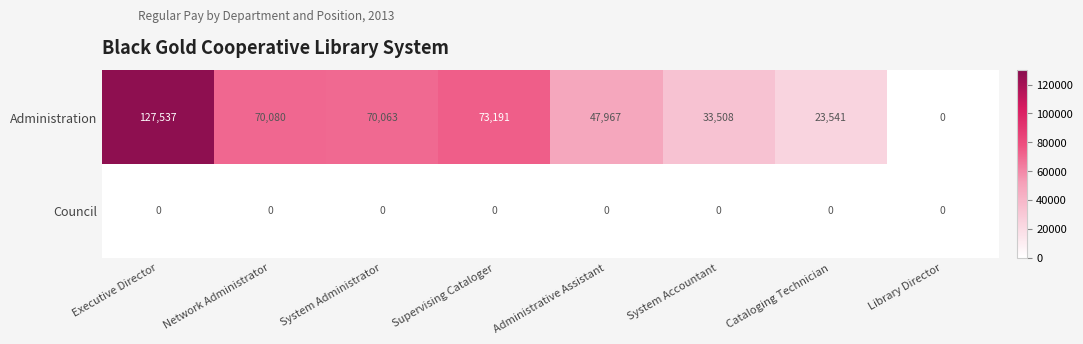

What is the total value across all series at System Accountant?

33508